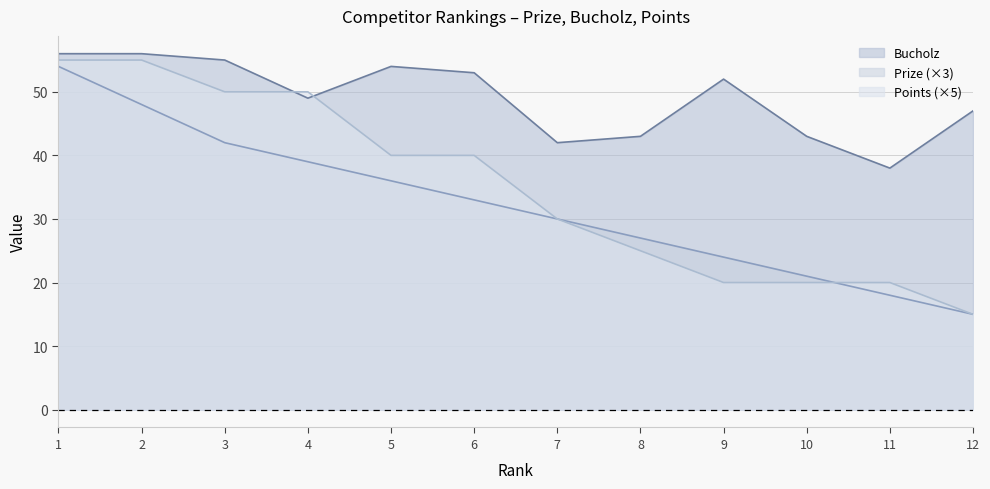

Does the chart display data point markers on the line(s)?

No